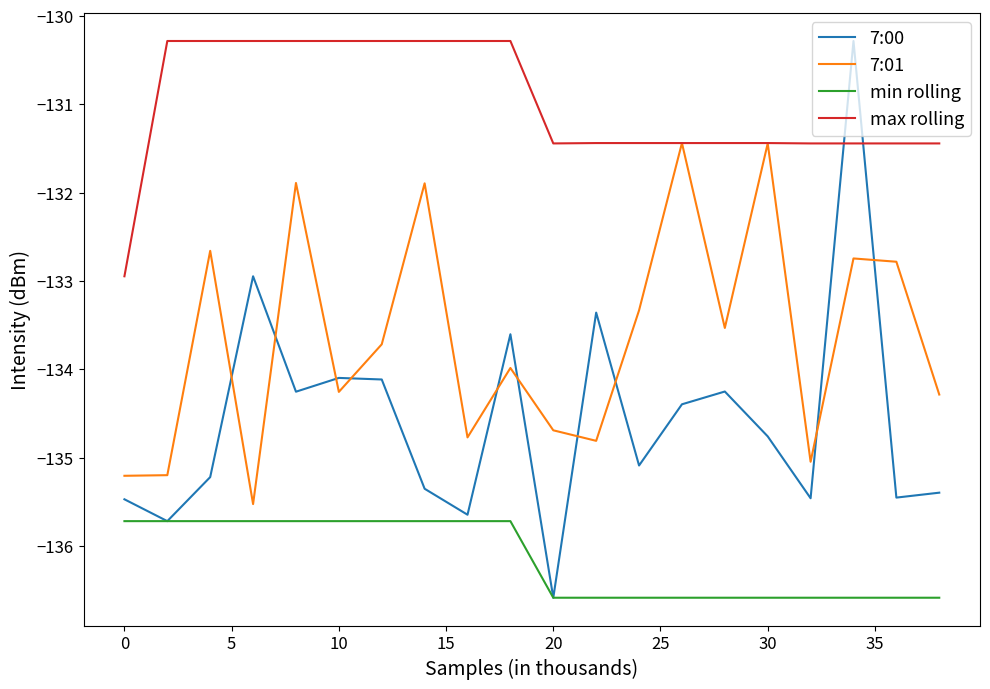

What is the greatest value displayed?

-130.3